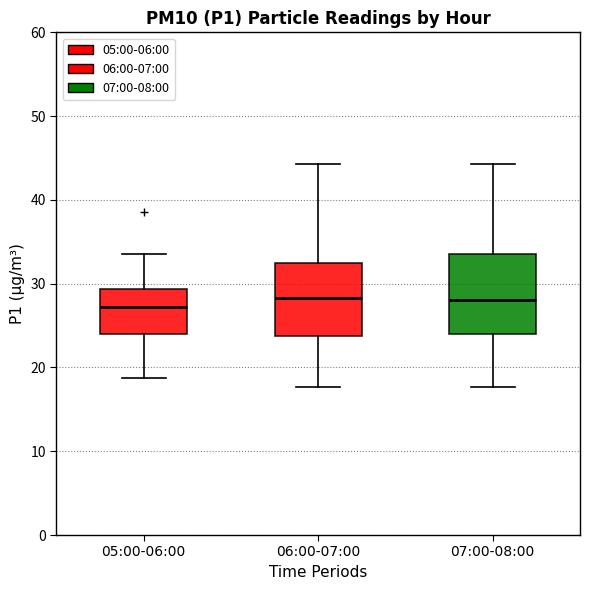

Reading left to right, read every box against the y-axis: the position of its median line, the range the box covers, and the ends of its whiskers. The values are not printed on the chart, so give them approximately, as read against the axis.

05:00-06:00: median 27, box 24 to 29, whiskers 19 to 34
06:00-07:00: median 28, box 24 to 32, whiskers 18 to 44
07:00-08:00: median 28, box 24 to 34, whiskers 18 to 44